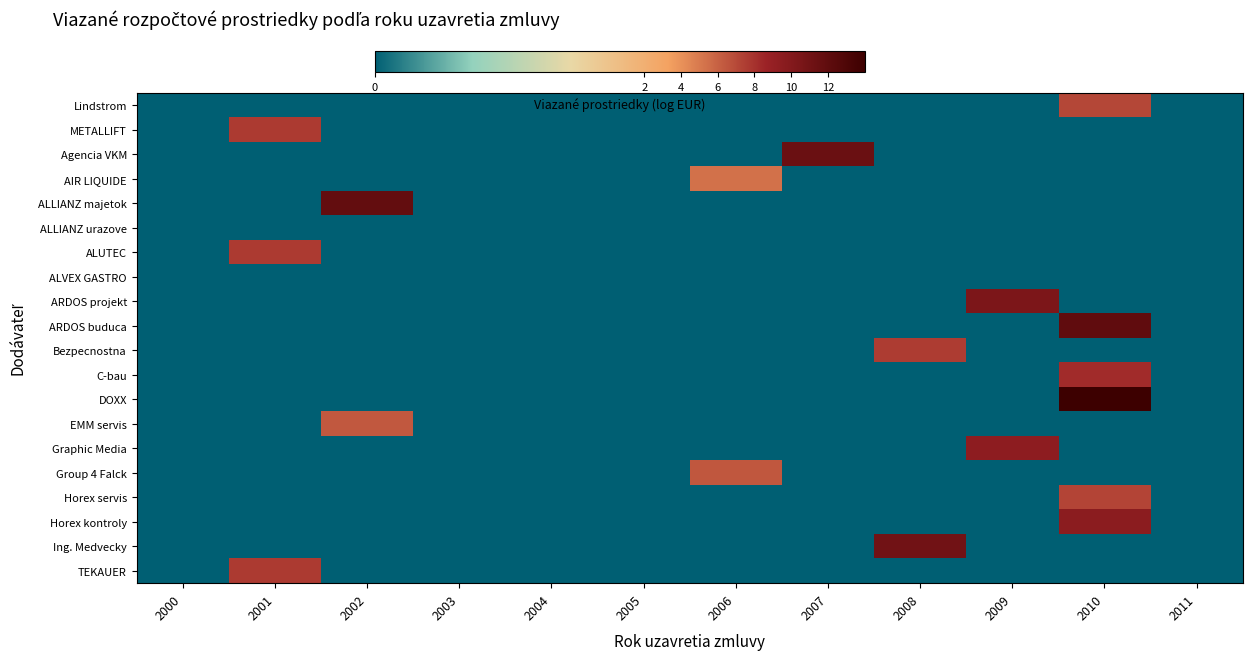

At 2009, list the series in order from largest to smallest.

ARDOS projekt, Graphic Media, Lindstrom, METALLIFT, Agencia VKM, AIR LIQUIDE, ALLIANZ majetok, ALLIANZ urazove, ALUTEC, ALVEX GASTRO, ARDOS buduca, Bezpecnostna, C-bau, DOXX, EMM servis, Group 4 Falck, Horex servis, Horex kontroly, Ing. Medvecky, TEKAUER